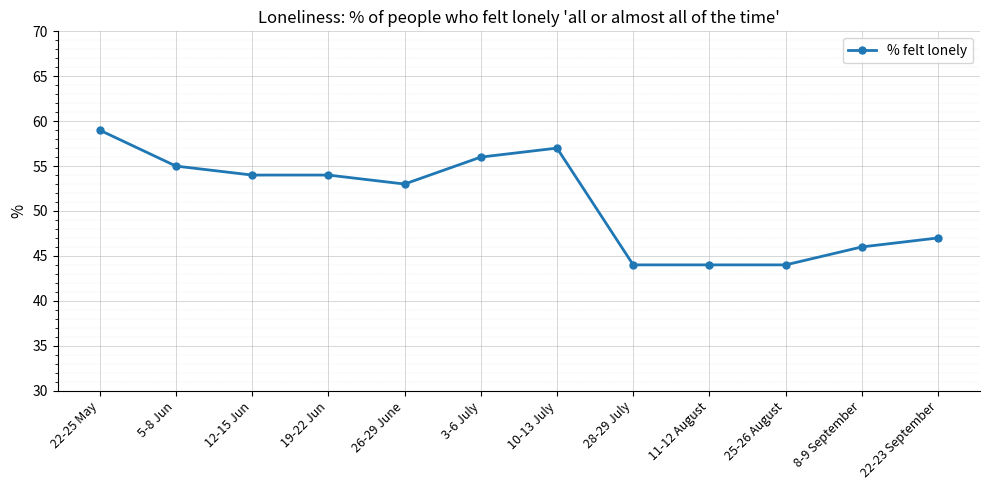

Reading right to left, transcribe all the data shown in this chart.

22-23 September=47	8-9 September=46	25-26 August=44	11-12 August=44	28-29 July=44	10-13 July=57	3-6 July=56	26-29 June=53	19-22 Jun=54	12-15 Jun=54	5-8 Jun=55	22-25 May=59